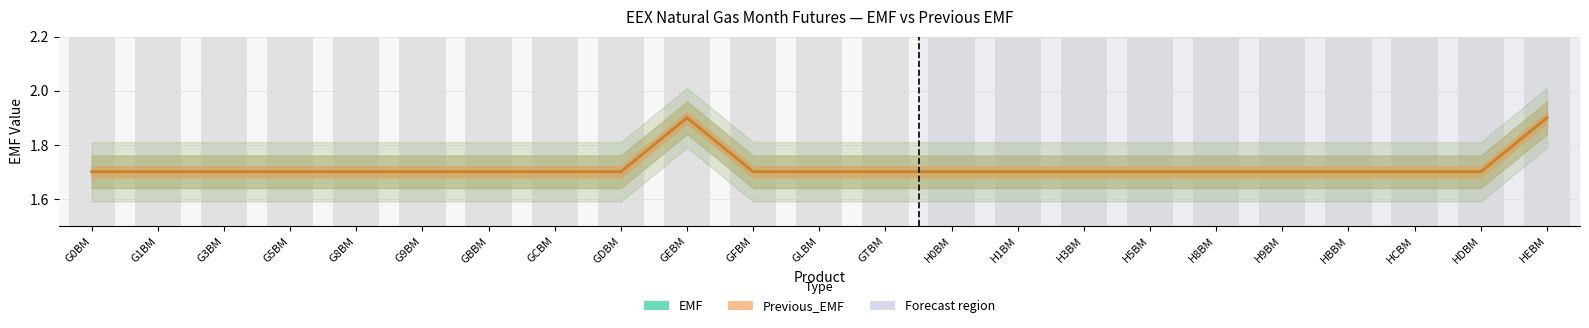

What is the label of the 10th bar from the right?

H0BM